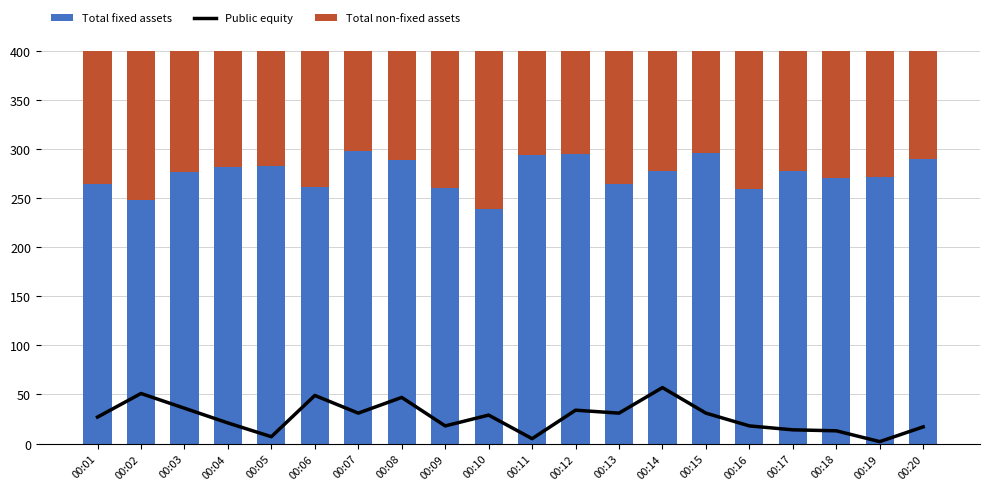

Which has a higher value, 00:13 or 00:04?

00:13